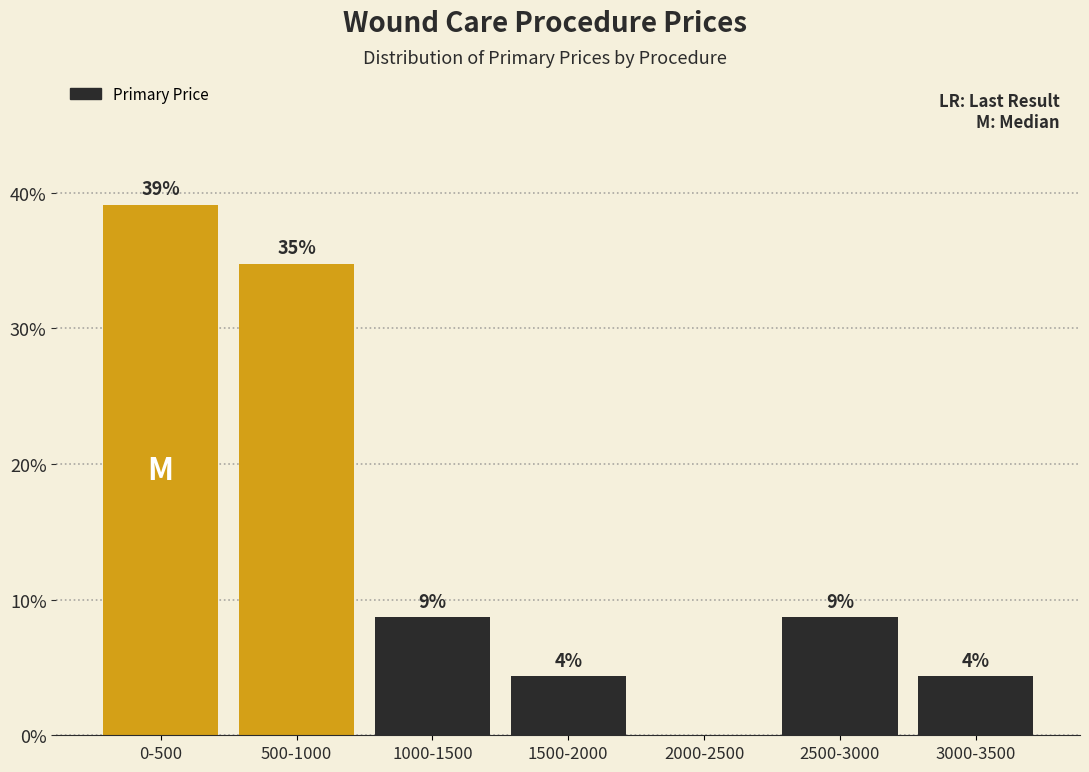

Are the bars horizontal?

No